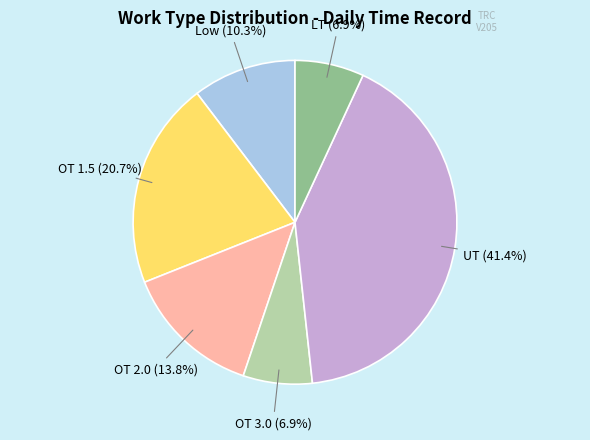

Does any single category account for the majority?

No